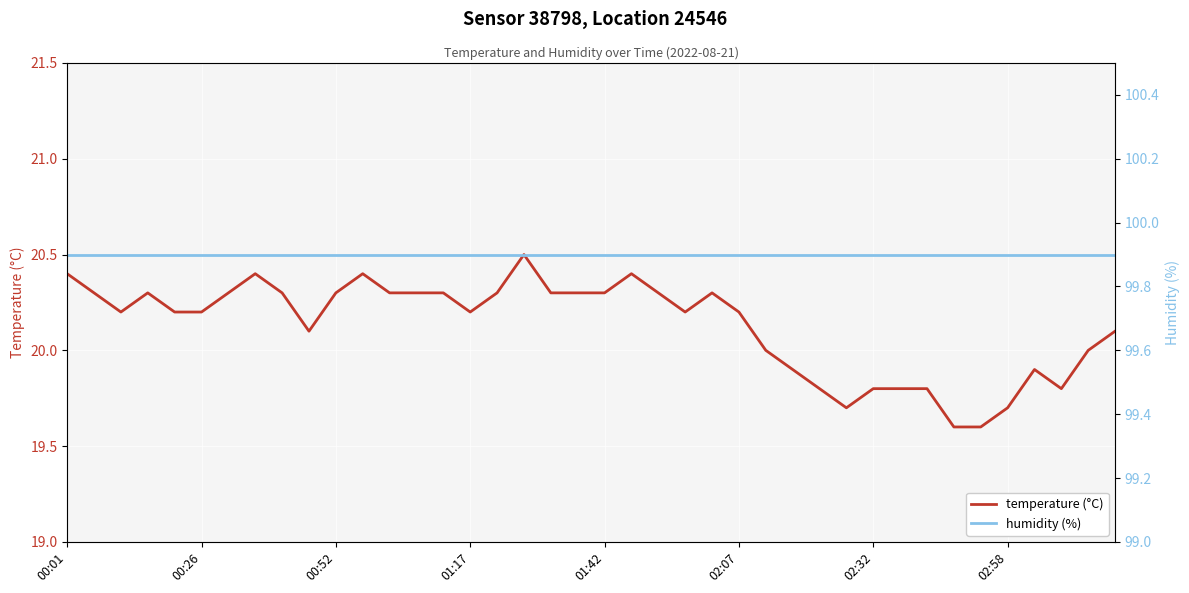

What is the sum of all temperature (°C) values?

805.1